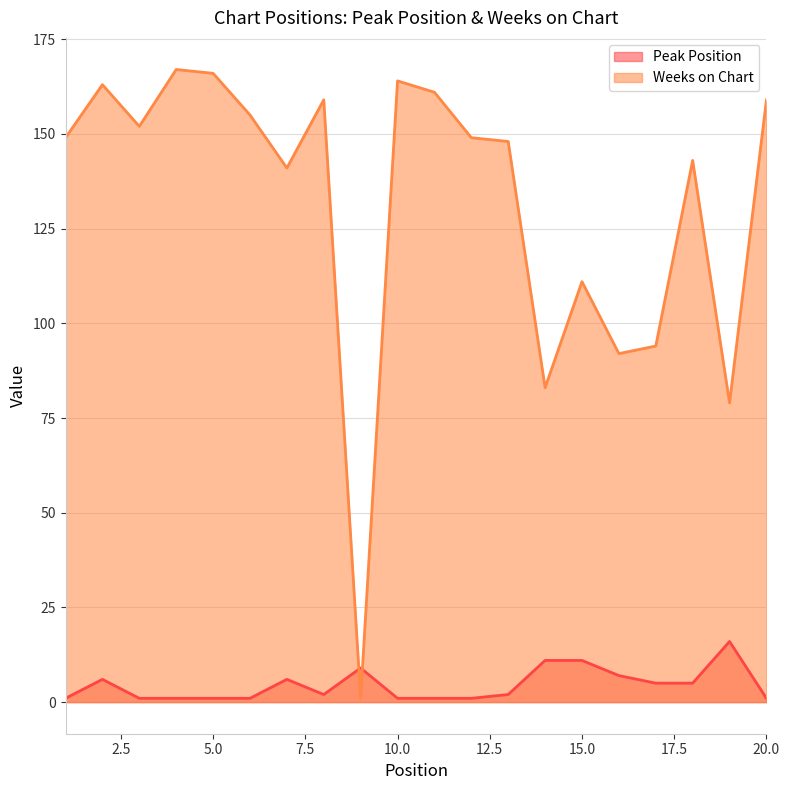

True or false: Peak Position has a value of 9 at 9.

True